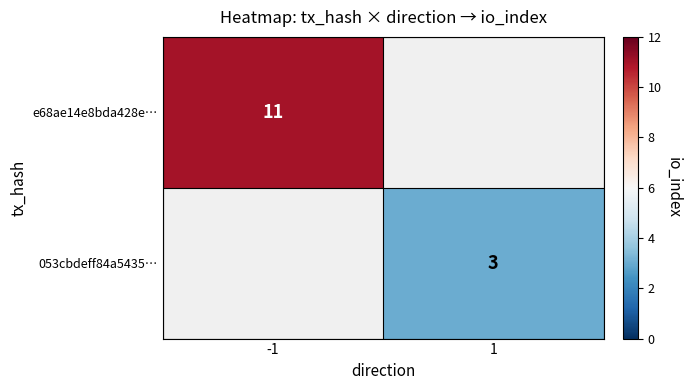

The value of e68ae14e8bda428e… at -1 is 11. True or false?

True